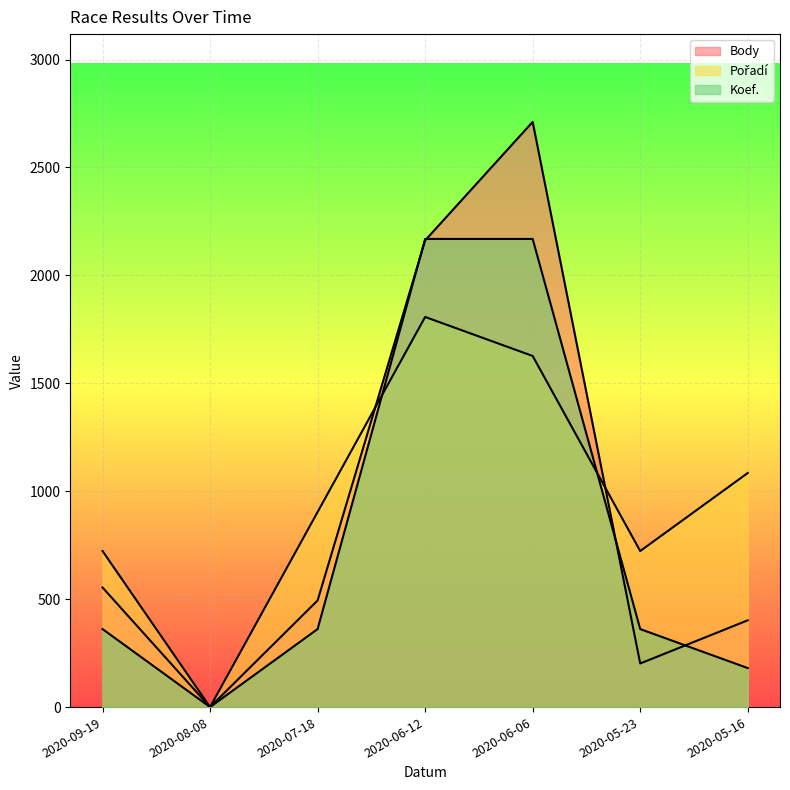

List the series in order of their overall mean, highest first.

Pořadí, Body, Koef.